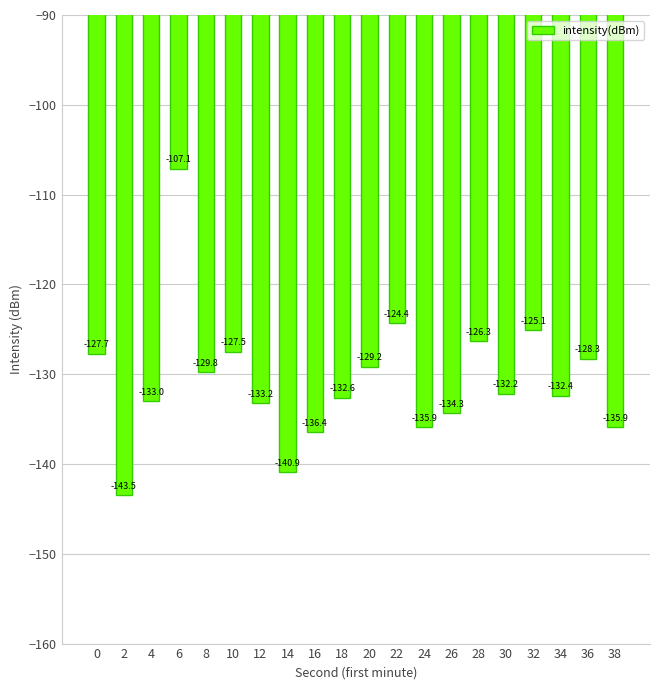

Count the number of categories in the chart.

20